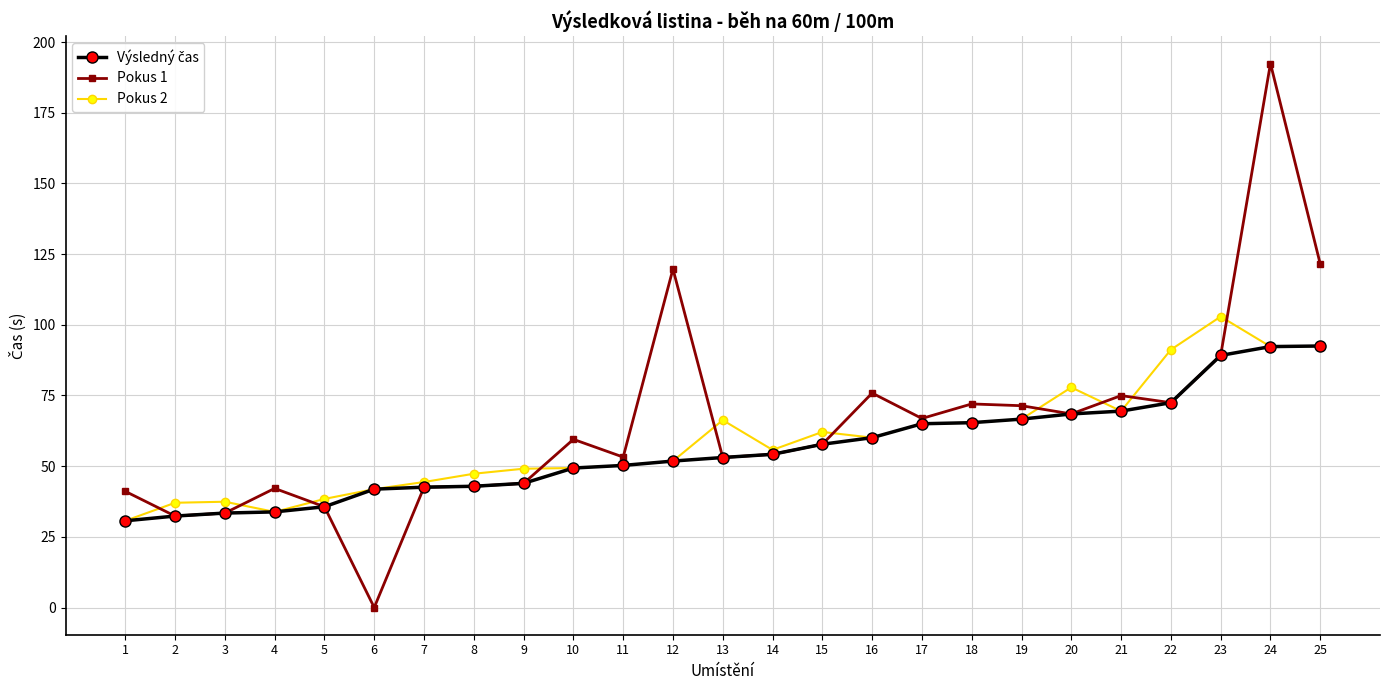

What is the sum of the Pokus 2 values at 18 and 23?

168.3